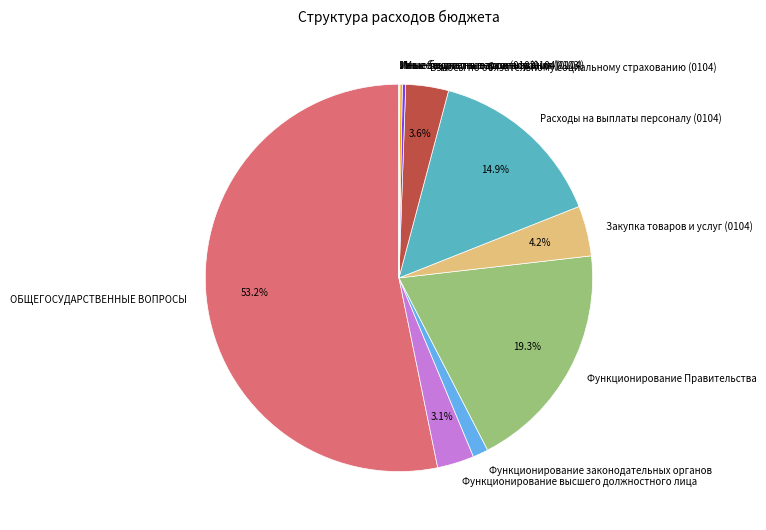

Which has a higher value, ОБЩЕГОСУДАРСТВЕННЫЕ ВОПРОСЫ or Функционирование Правительства?

ОБЩЕГОСУДАРСТВЕННЫЕ ВОПРОСЫ